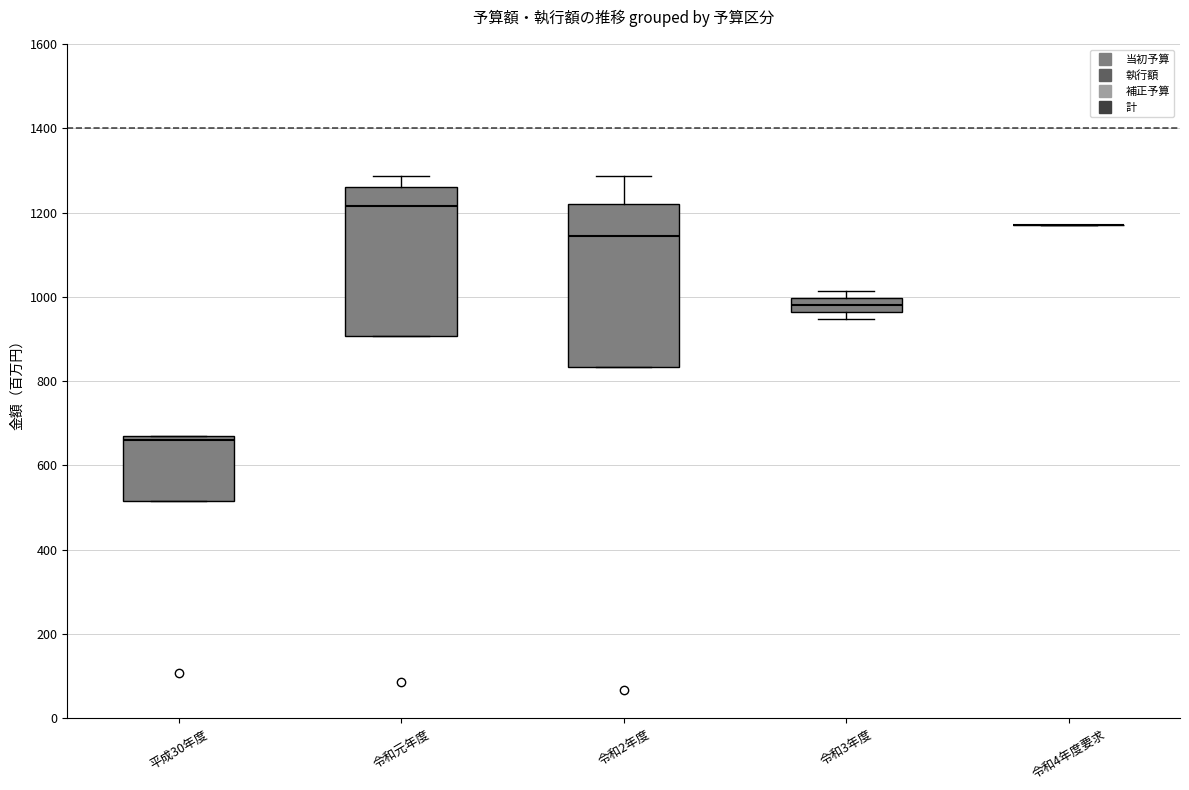

Reading left to right, transcribe this box plot: for each box, give where its median line is, the range the box spans, and where its two whiskers end, as read against the y-axis. The values are not printed on the chart, so give them approximately, as read against the axis.

平成30年度: median 660 (just below the box's upper edge), box 520 to 660, whiskers 520 to 660
令和元年度: median 1220, box 900 to 1260, whiskers 900 to 1280
令和2年度: median 1140, box 840 to 1220, whiskers 840 to 1280
令和3年度: median 980, box 960 to 1000, whiskers 940 to 1020
令和4年度要求: box collapsed to a line at 1180, whiskers 1180 to 1180